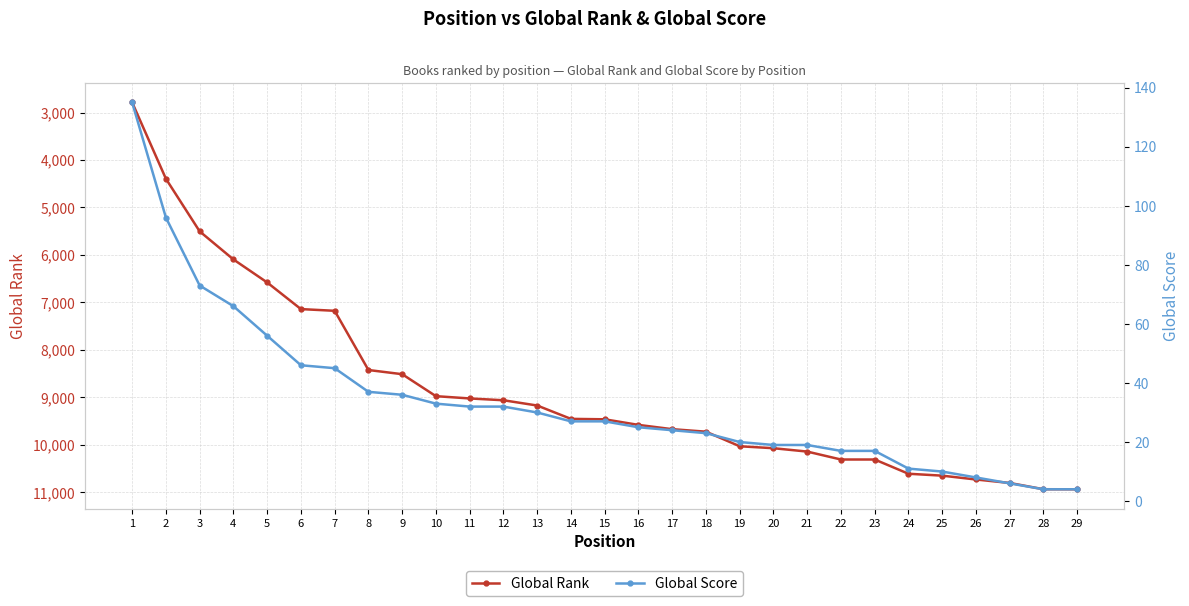

Rank the series at 12 from lowest to highest value.

Global Score, Global Rank